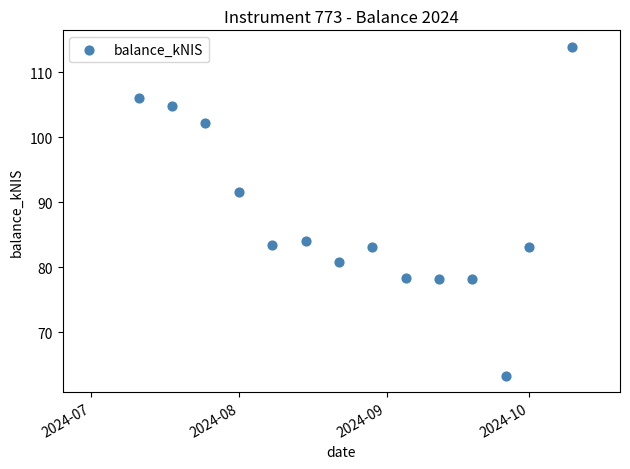

What is the range of Y values (max minus min)?

50.6